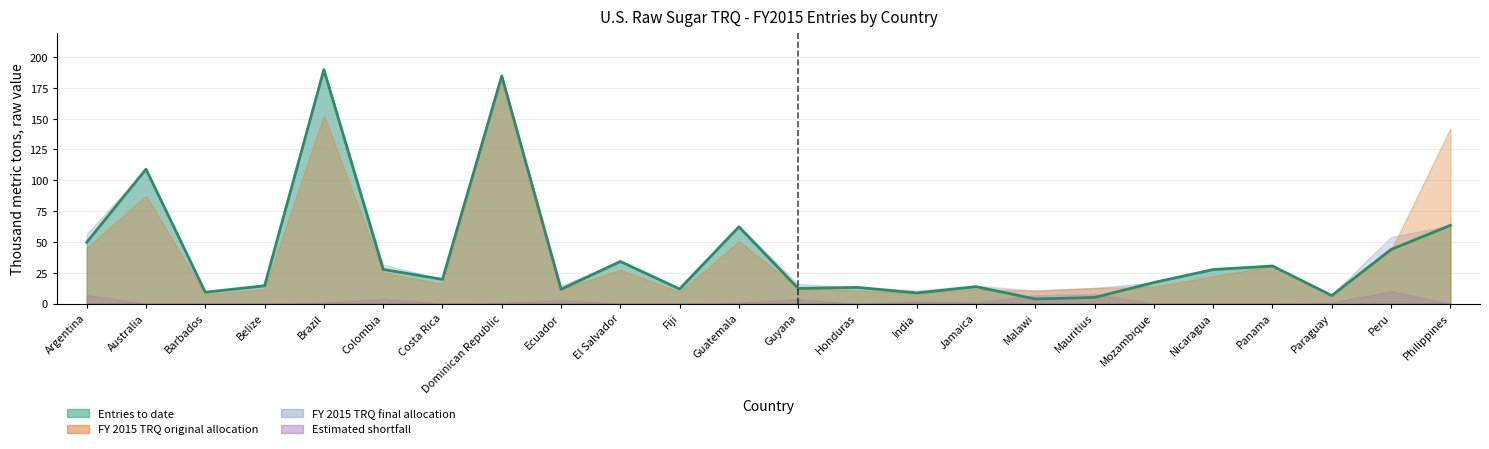

Rank the categories by value from lowest to highest.

Malawi, Mauritius, Paraguay, India, Barbados, Ecuador, Fiji, Guyana, Honduras, Jamaica, Belize, Mozambique, Costa Rica, Nicaragua, Colombia, Panama, El Salvador, Peru, Argentina, Guatemala, Philippines, Australia, Dominican Republic, Brazil